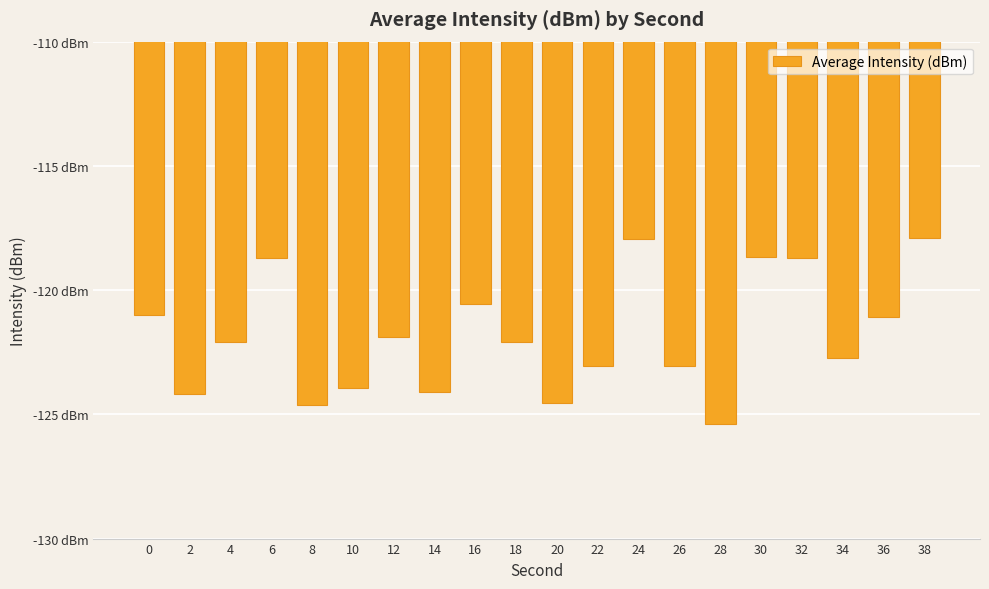

What is the maximum value shown in the chart?

-117.9